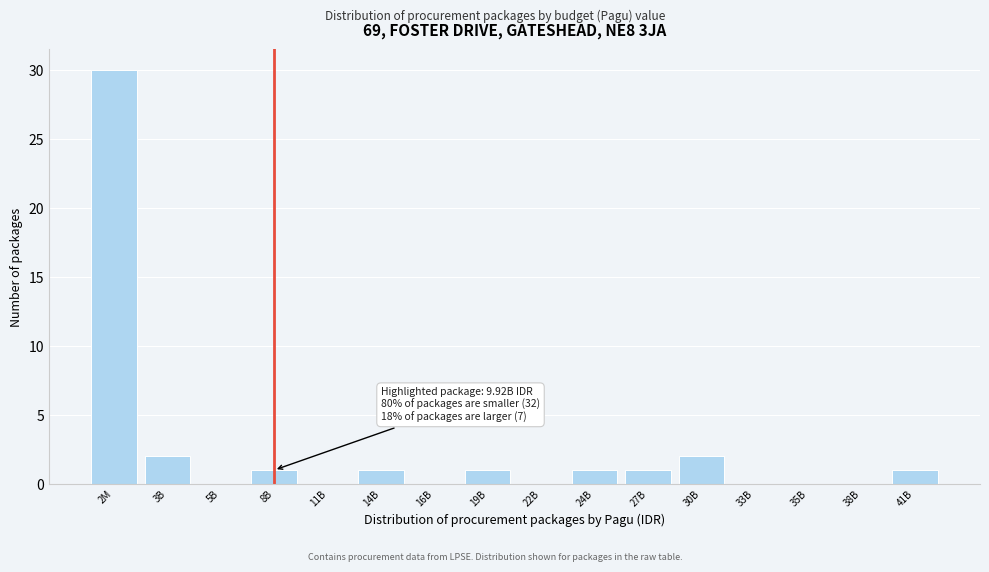

Reading left to right, transcribe all the data shown in this chart.

2M=30	3B=2	5B=0	8B=1	11B=0	14B=1	16B=0	19B=1	22B=0	24B=1	27B=1	30B=2	33B=0	35B=0	38B=0	41B=1